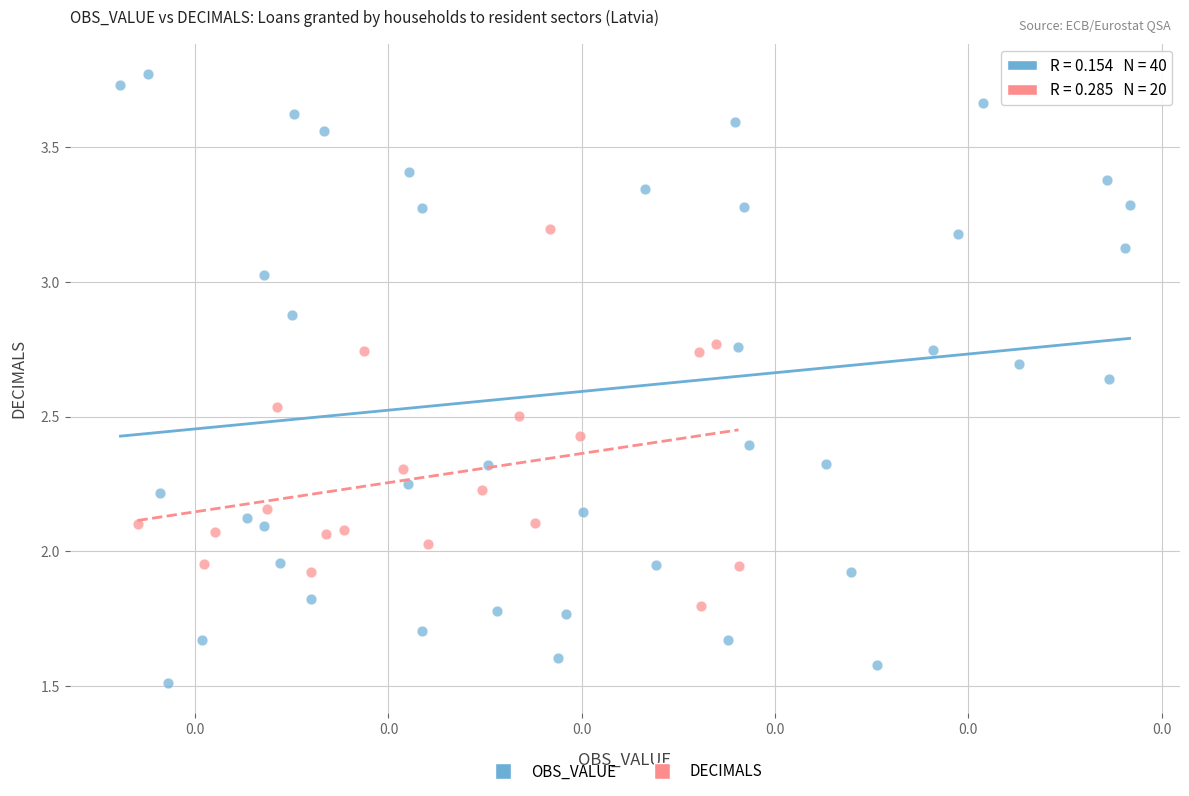

Which series contains the highest Y value?

OBS_VALUE